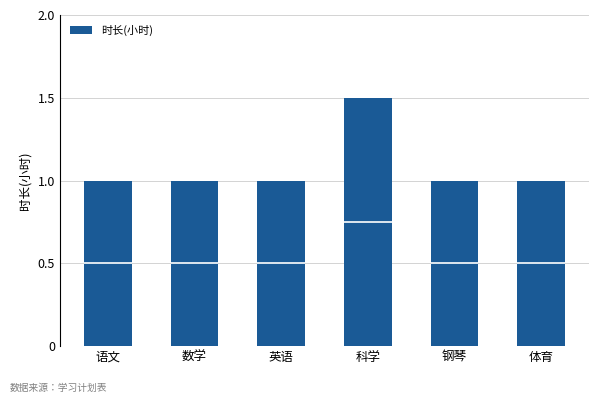

Read the value at 数学.

1.0